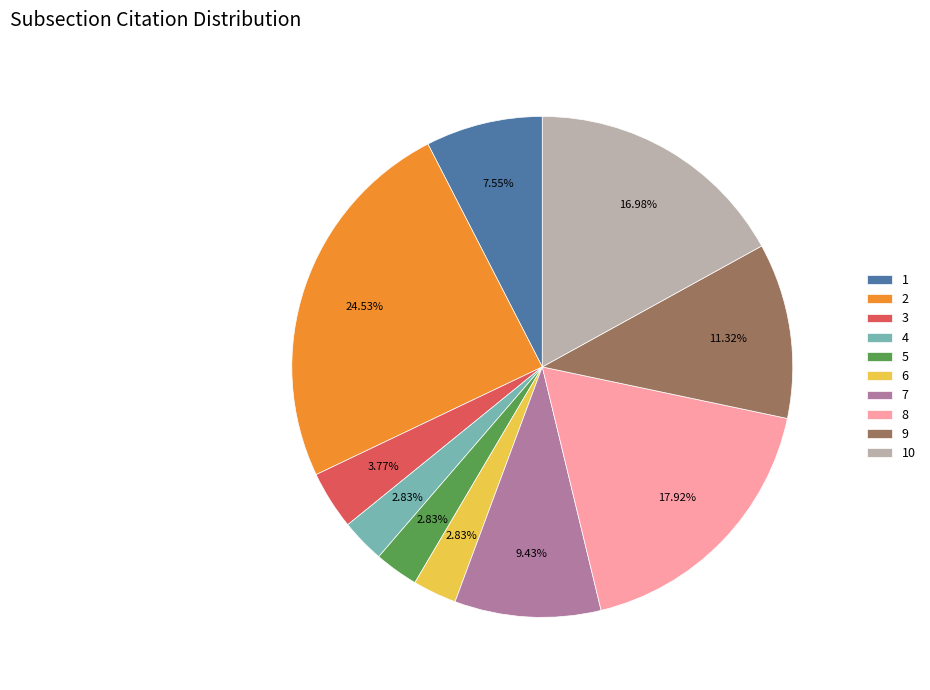

Which has a higher value, 4 or 8?

8